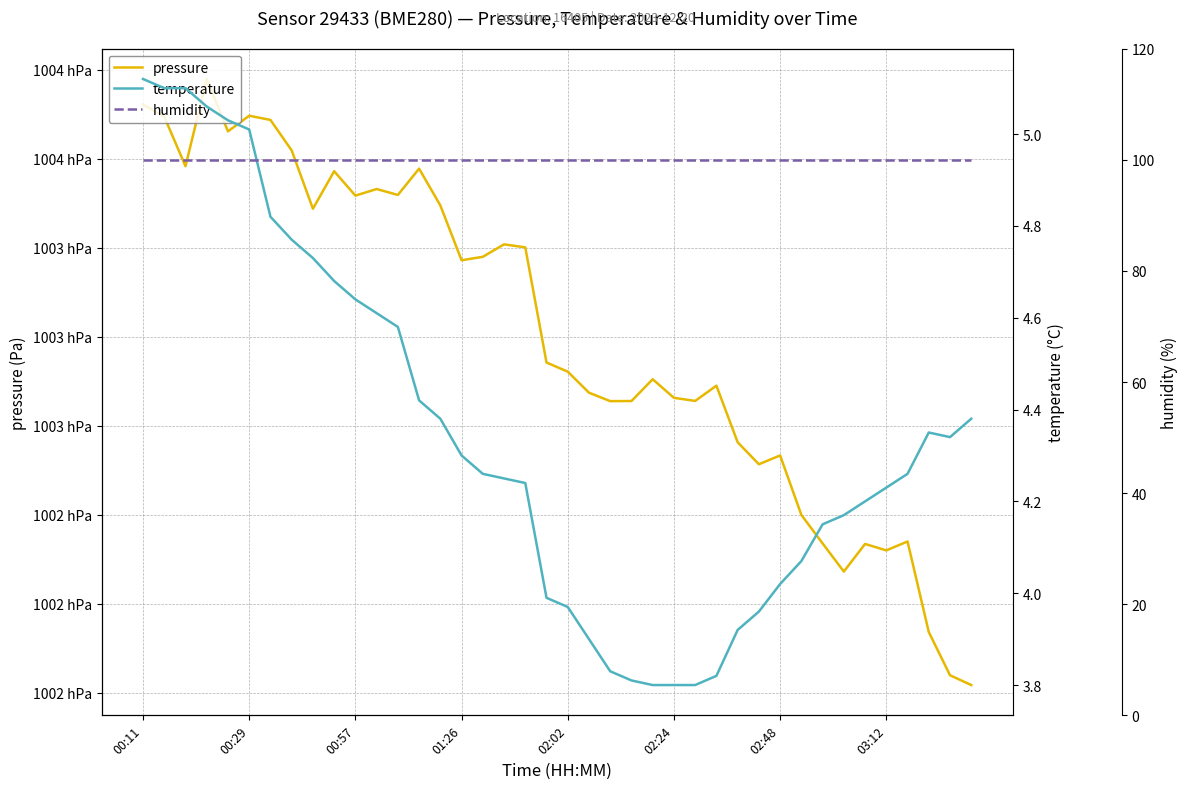

Is the value of temperature at 38 greater than the value of pressure at 14?

No